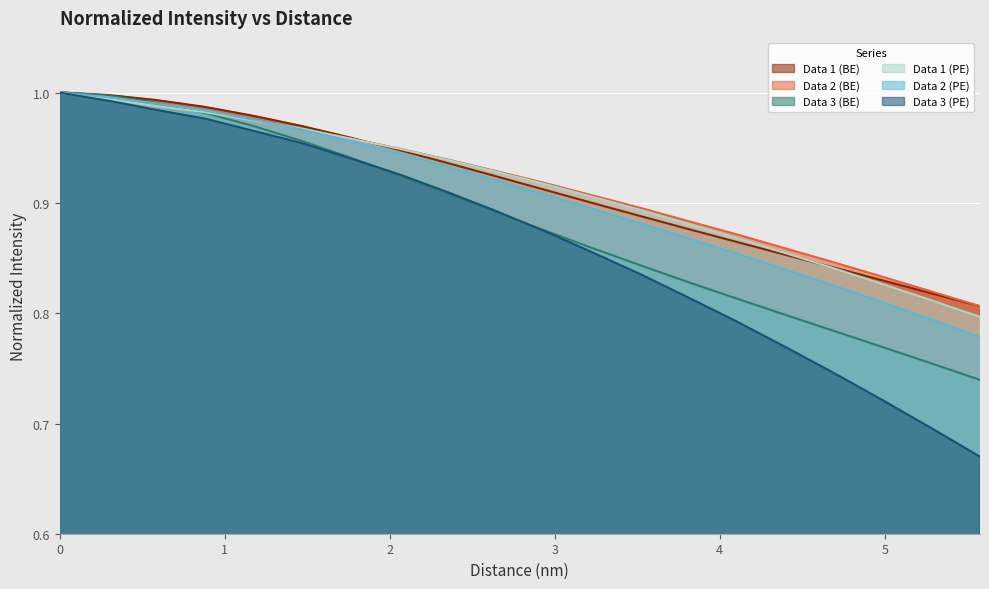

List the labels in order of Data 1 (PE) value, largest first.

0.0, 0.293542, 0.587084, 0.880626, 1.17417, 1.46771, 1.76125, 2.05479, 2.34834, 2.64188, 2.93542, 3.22896, 3.52251, 3.81605, 4.10959, 4.40313, 4.69667, 4.99022, 5.28376, 5.5773